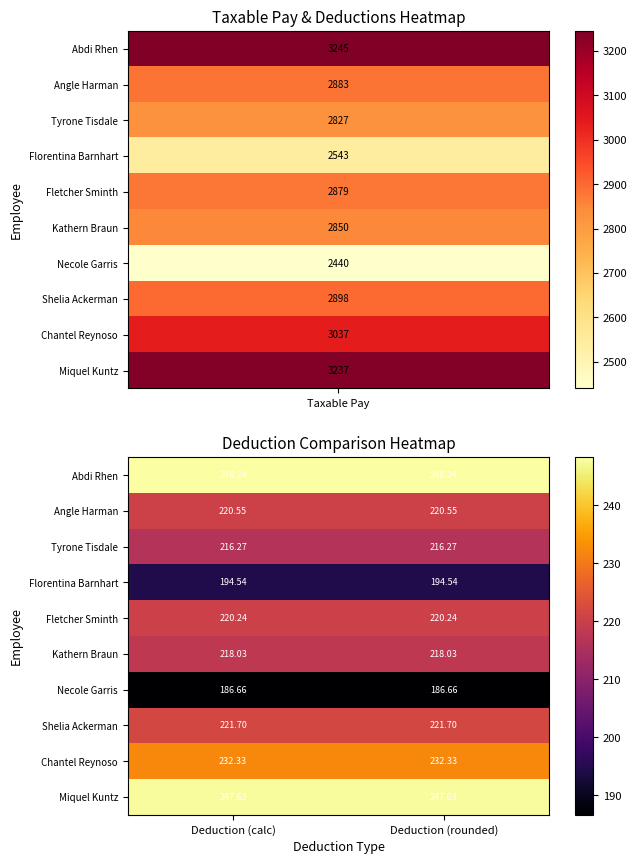

List the series in order of their peak value, highest first.

Abdi Rhen, Miquel Kuntz, Chantel Reynoso, Shelia Ackerman, Angle Harman, Fletcher Sminth, Kathern Braun, Tyrone Tisdale, Florentina Barnhart, Necole Garris